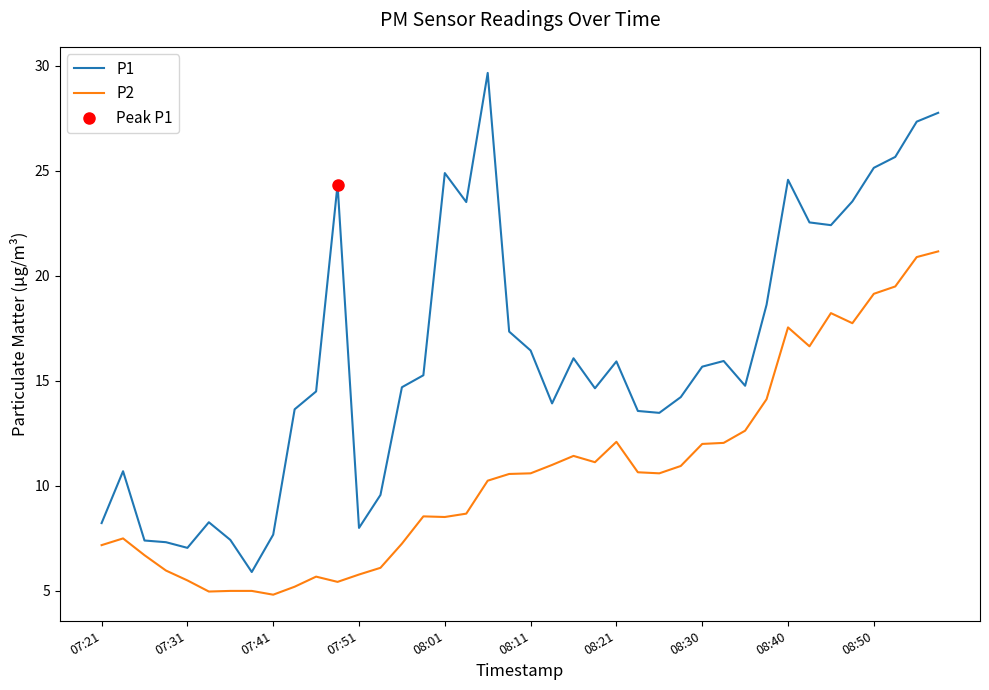

Is it true that P2 equals 6.8 at 08:40?

False